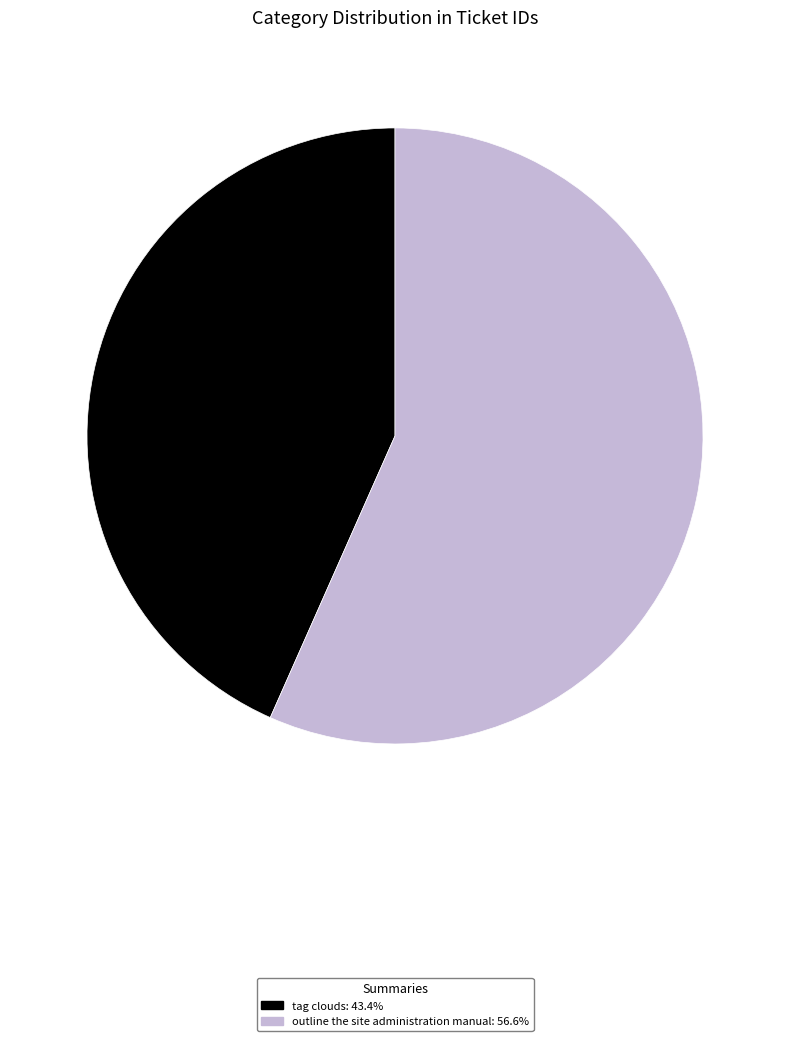

Which has a higher value, tag clouds or outline the site administration manual?

outline the site administration manual